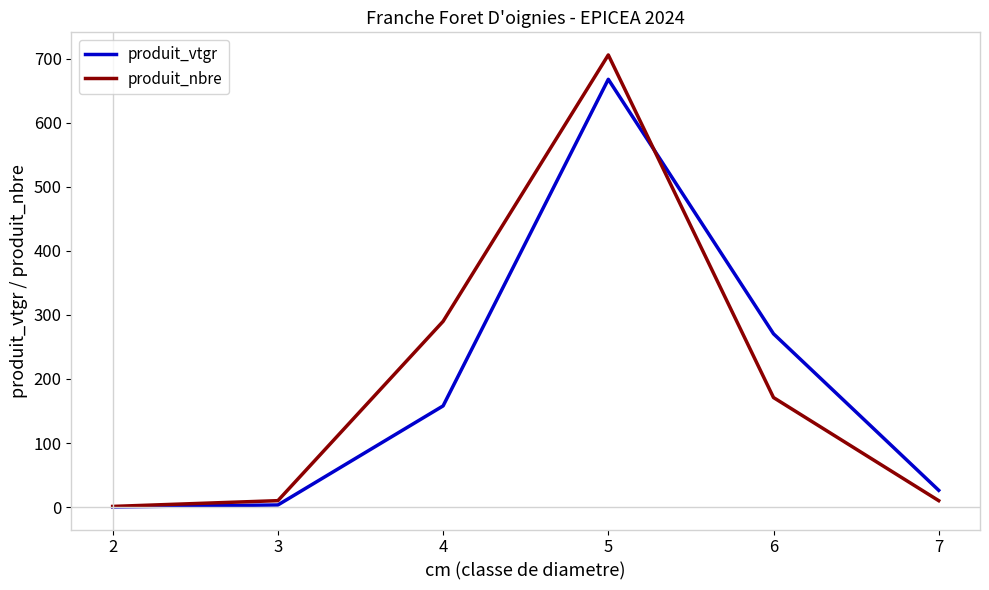

True or false: produit_nbre and produit_vtgr intersect in this chart.

True